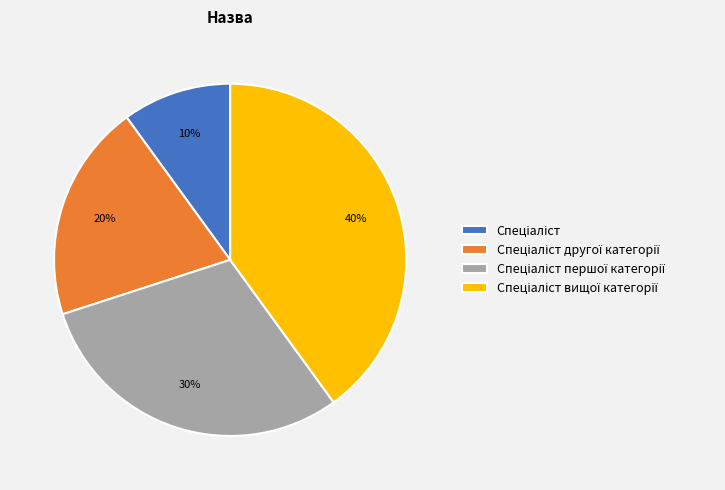

Is there any slice that represents more than half of the pie?

No